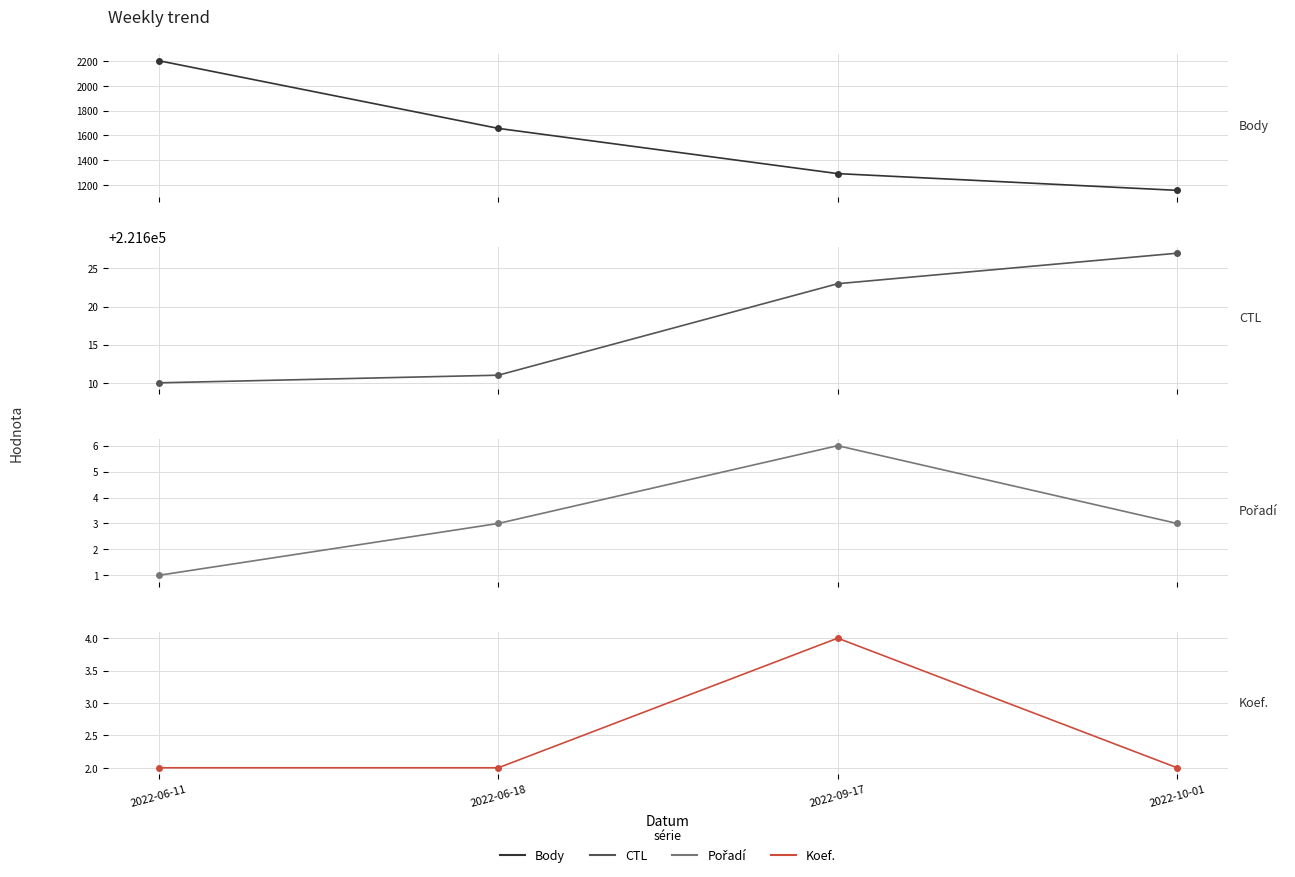

True or false: Koef. has more than 0 points higher than both neighbors.

True